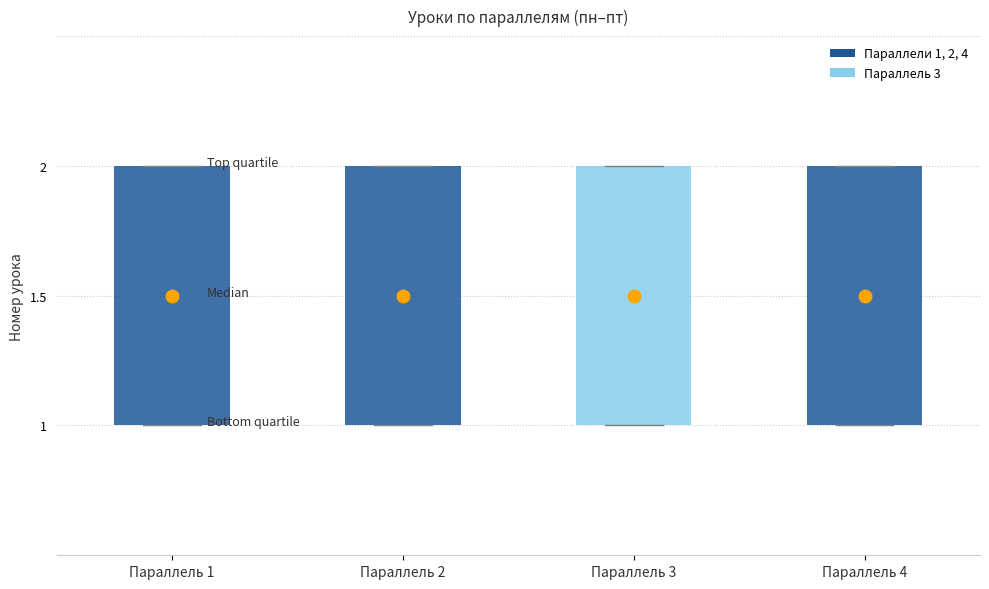

Reading left to right, read every box against the y-axis: the position of its median line, the range the box covers, and the ends of its whiskers. The values are not printed on the chart, so give them approximately, as read against the axis.

Параллель 1: median 1.5, box 1.0 to 2.0, whiskers 1.0 to 2.0
Параллель 2: median 1.5, box 1.0 to 2.0, whiskers 1.0 to 2.0
Параллель 3: median 1.5, box 1.0 to 2.0, whiskers 1.0 to 2.0
Параллель 4: median 1.5, box 1.0 to 2.0, whiskers 1.0 to 2.0